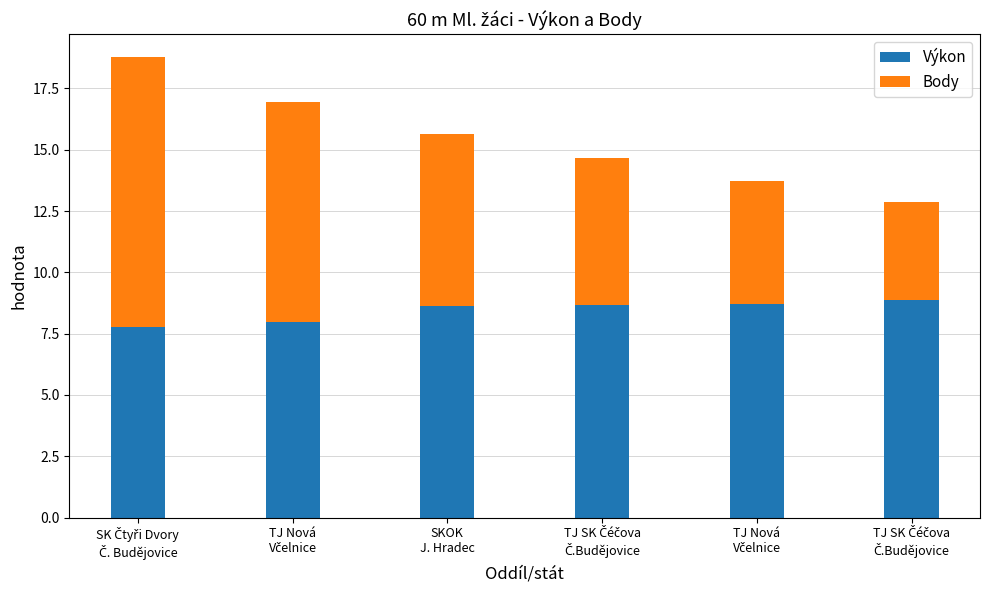

Which series has the largest total across all categories?

Výkon